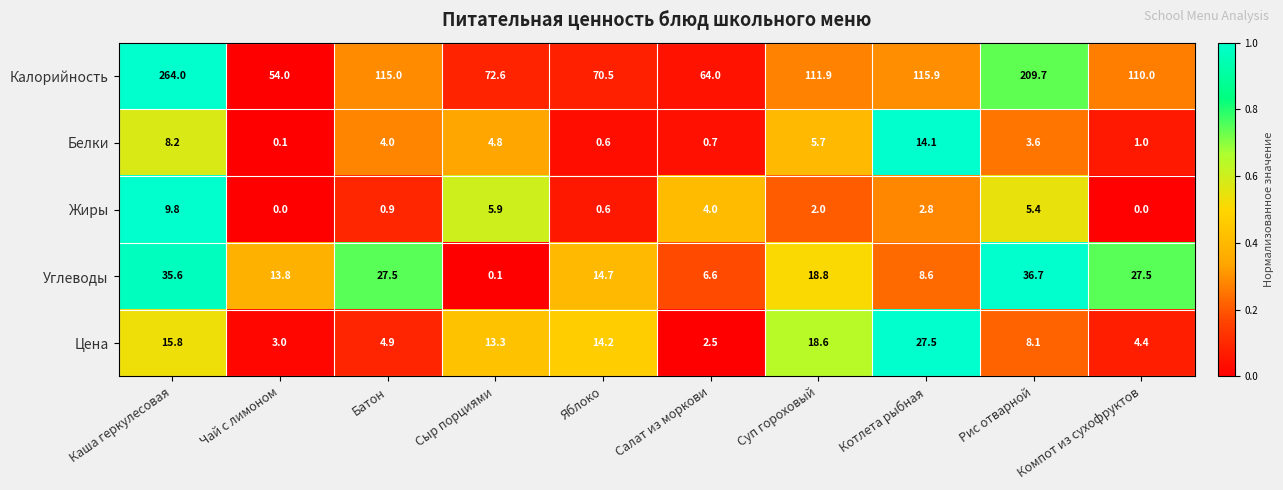

What is the spread (max minus min) of values at Каша геркулесовая?

255.8